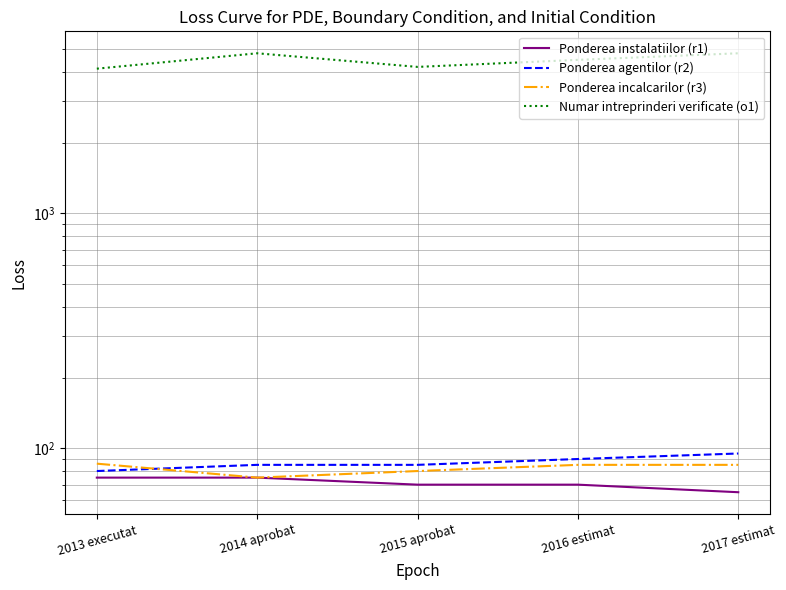

Count the Ponderea instalatiilor (r1) values in the range 70 to 75.

4